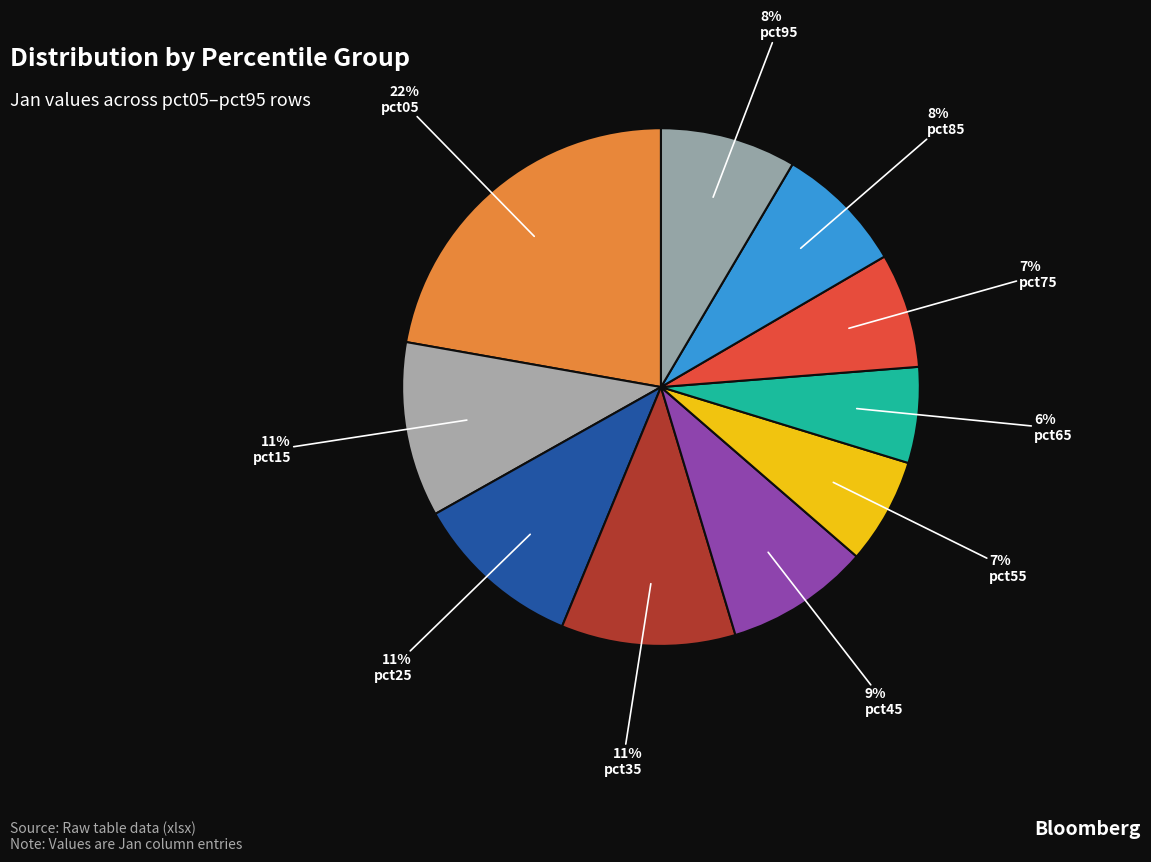

How many segments does this pie chart have?

10